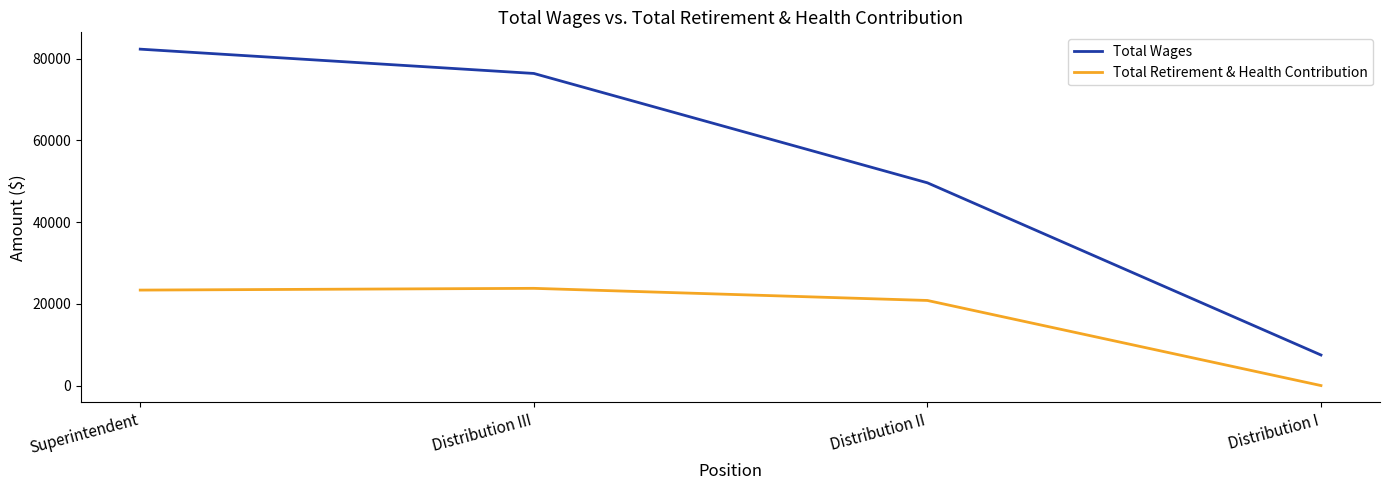

True or false: Total Wages has more than 1 interior local peaks.

False